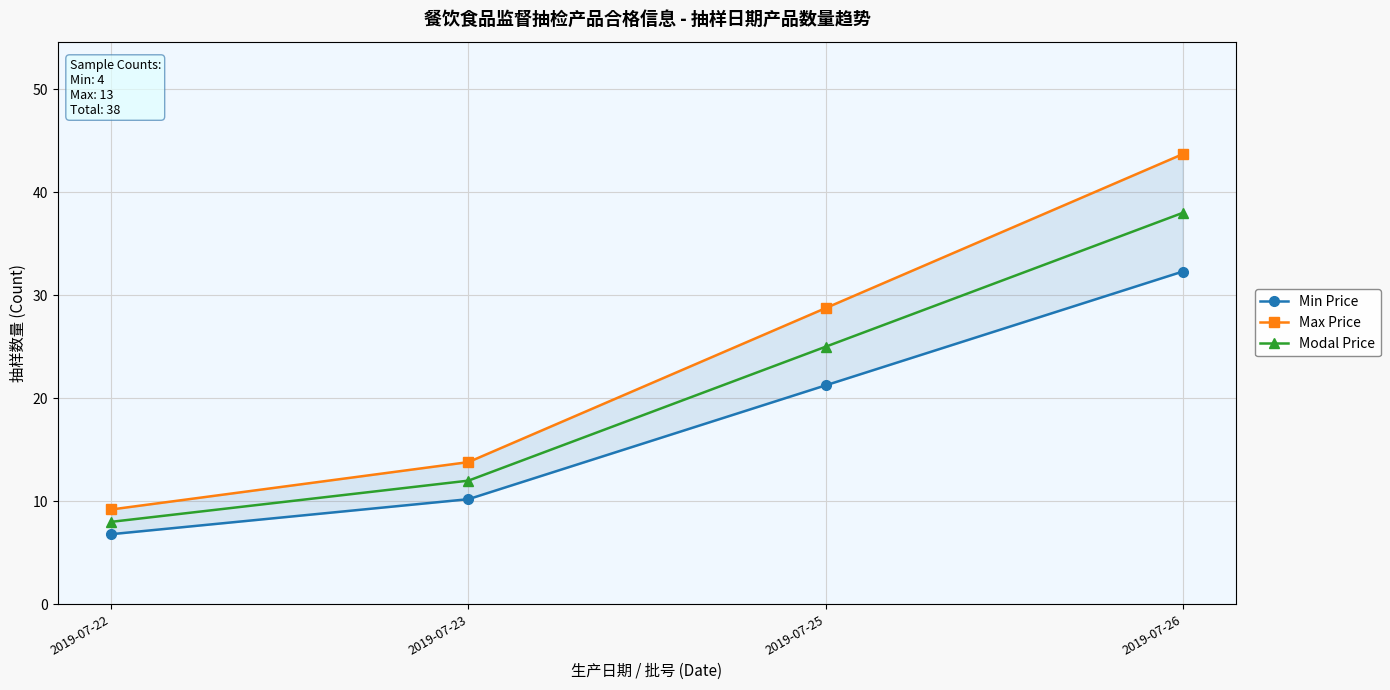

Rank the series at 2019-07-22 from highest to lowest value.

Max Price, Modal Price, Min Price